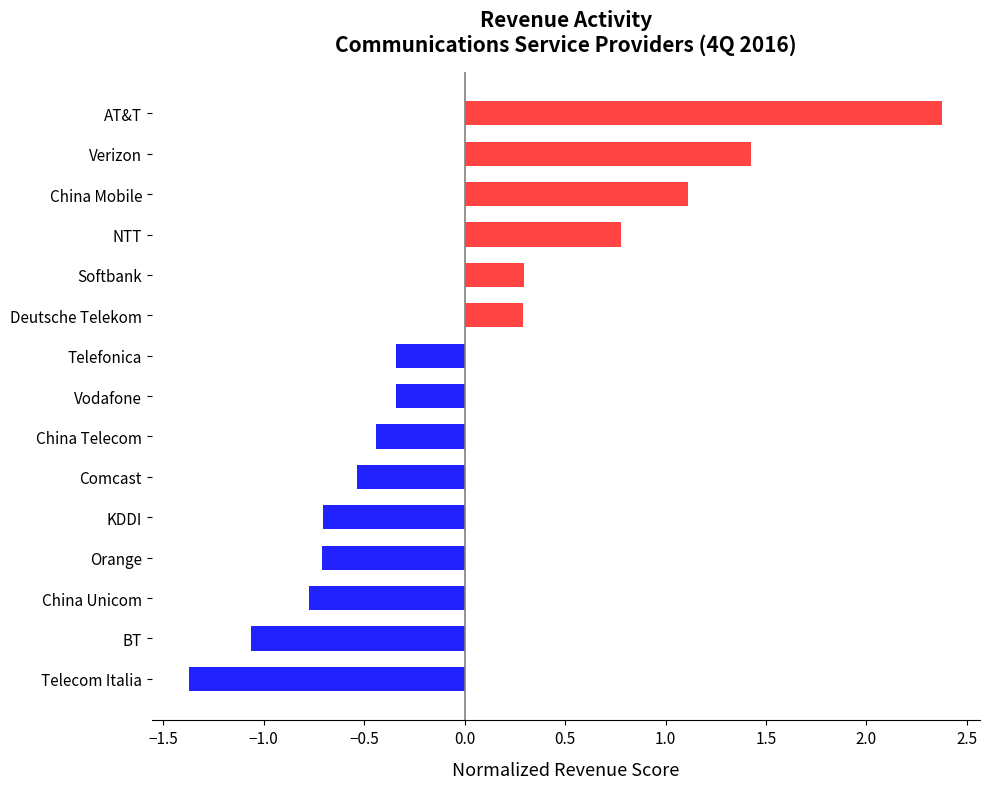

The value at BT is -1.1. True or false?

True